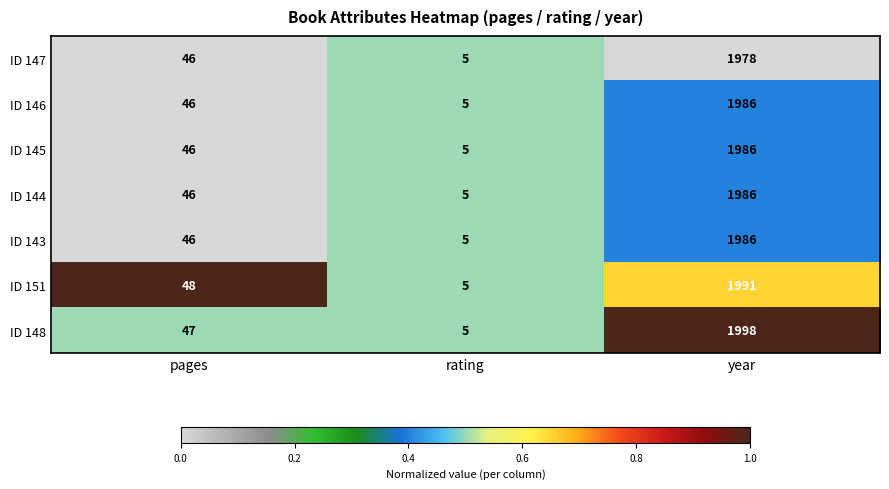

What is the sum of the ID 144 values at rating and pages?

51